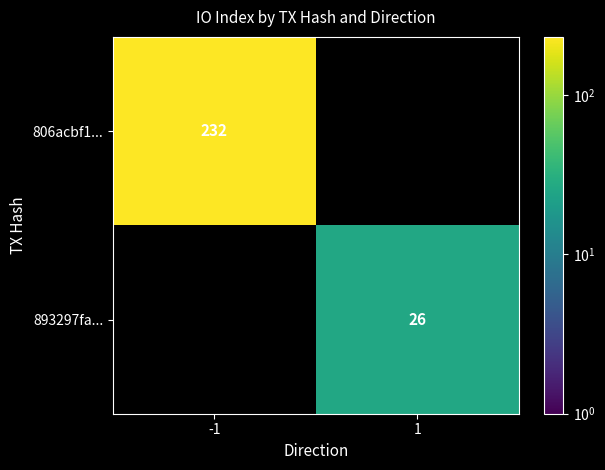

True or false: 806acbf1... has a value of 355.6 at -1.

False